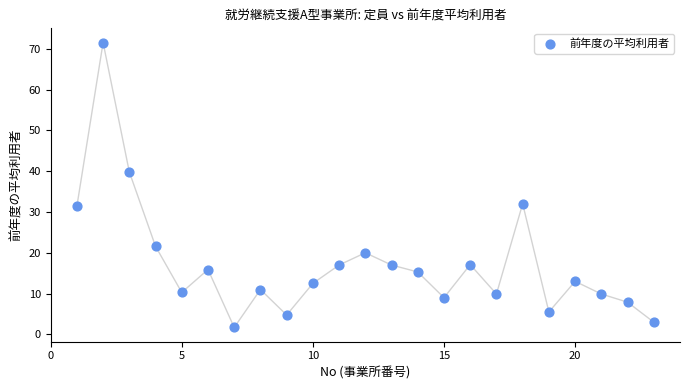

What is the range of X values (max minus min)?

22.0